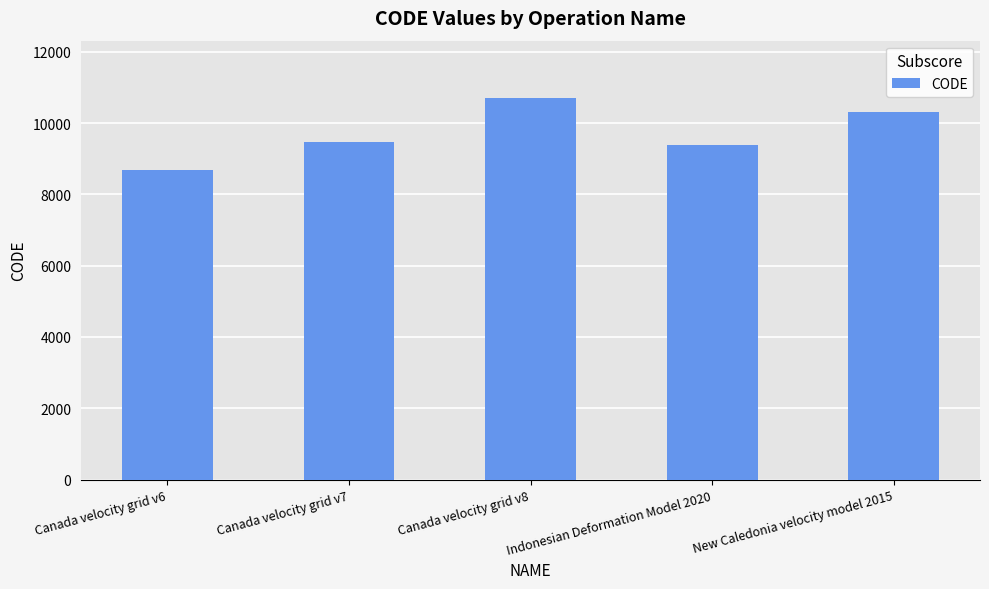

What is the difference between the values at Canada velocity grid v8 and New Caledonia velocity model 2015?

384